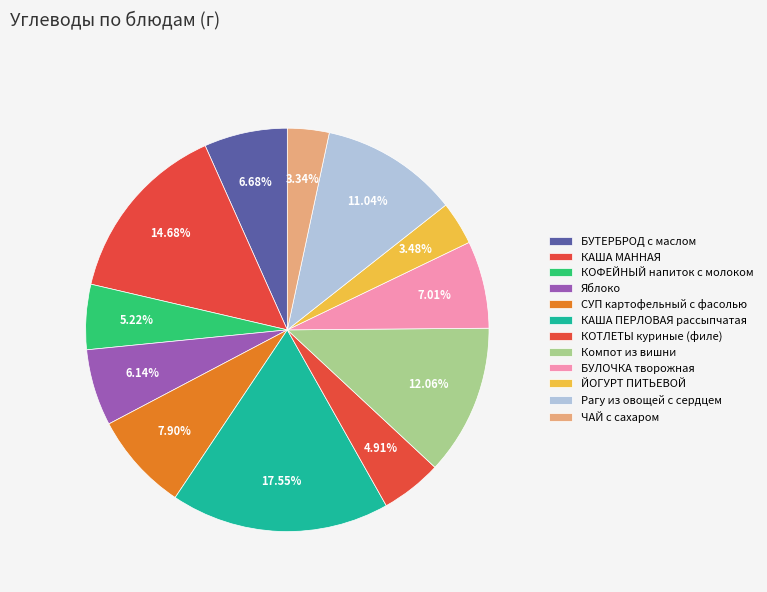

To the nearest percent, what is the difference between the largest and smallest slice percentages?

14%